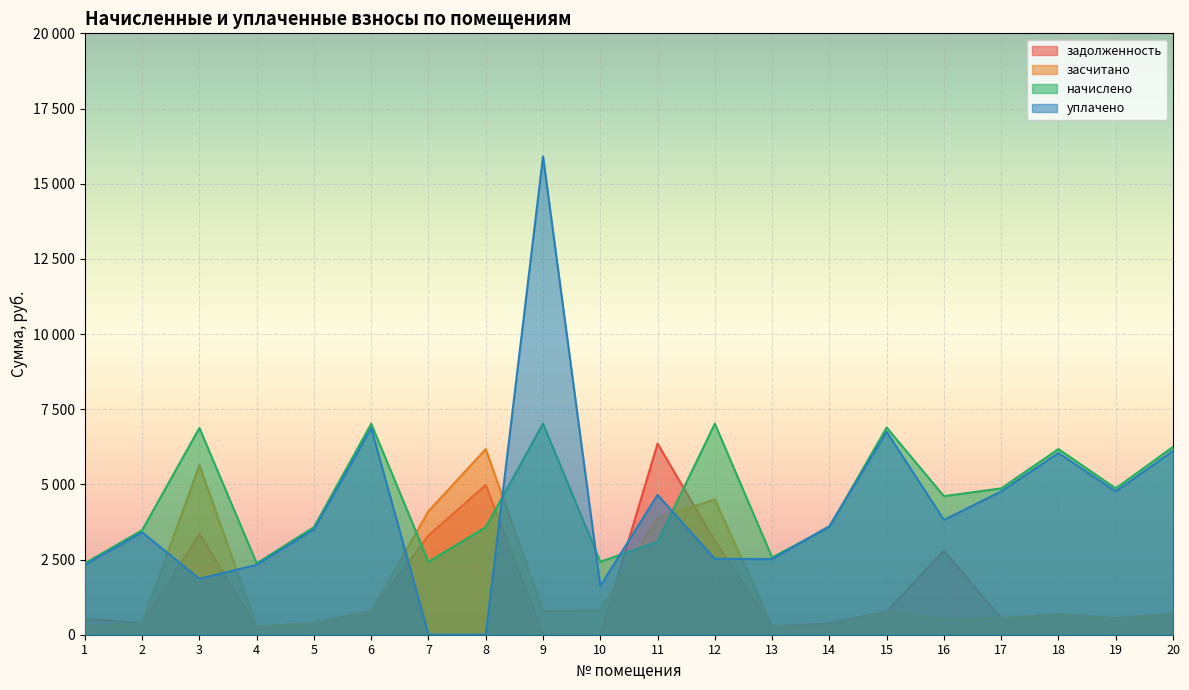

What is the value of the засчитано point at the 4th from the left?

264.0